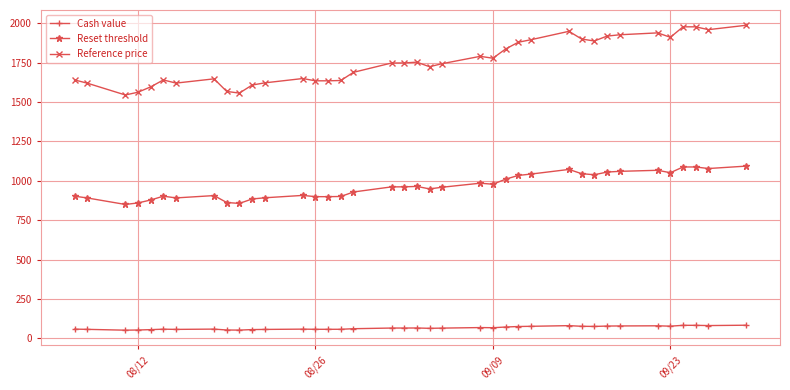

What is the value of the Reset threshold point at the 34th from the left?

1051.6